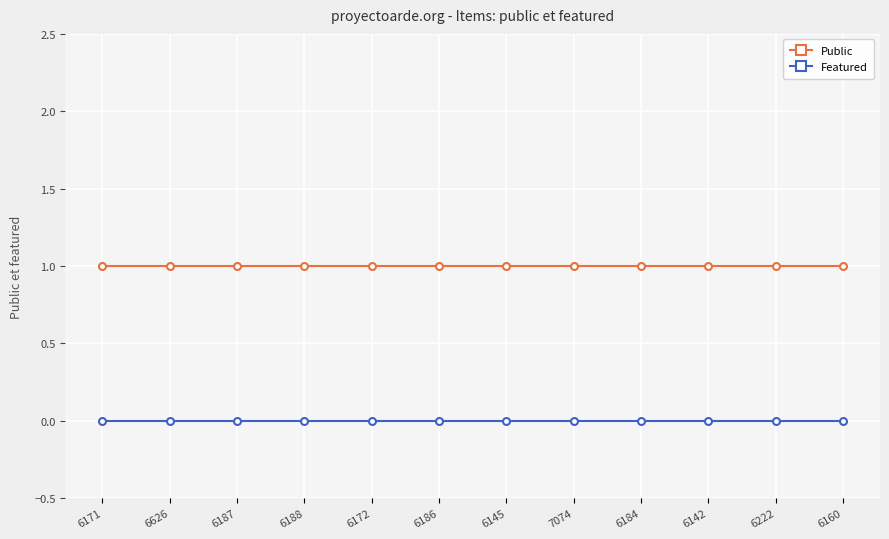

True or false: Featured and Public intersect in this chart.

False